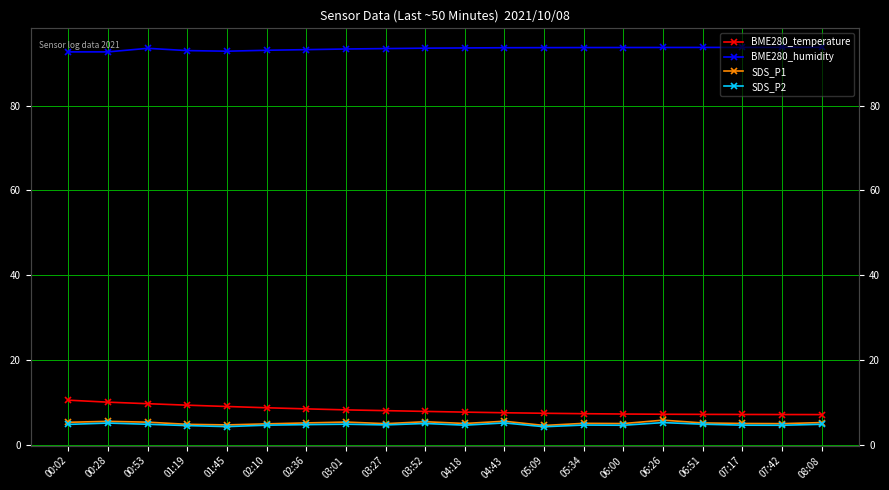

Is this an area chart (filled region under the line)?

No